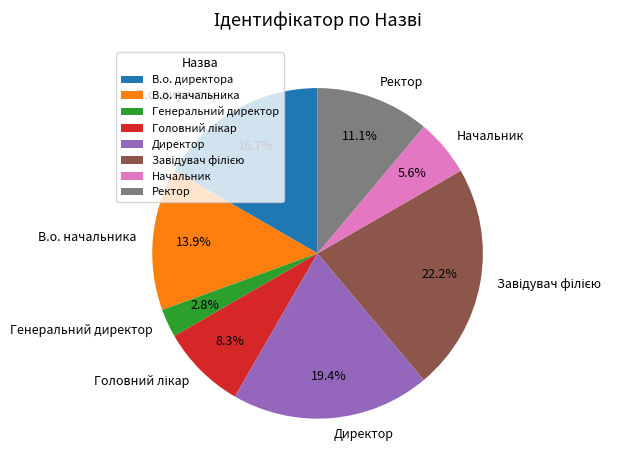

Which slice is the smallest?

Генеральний директор